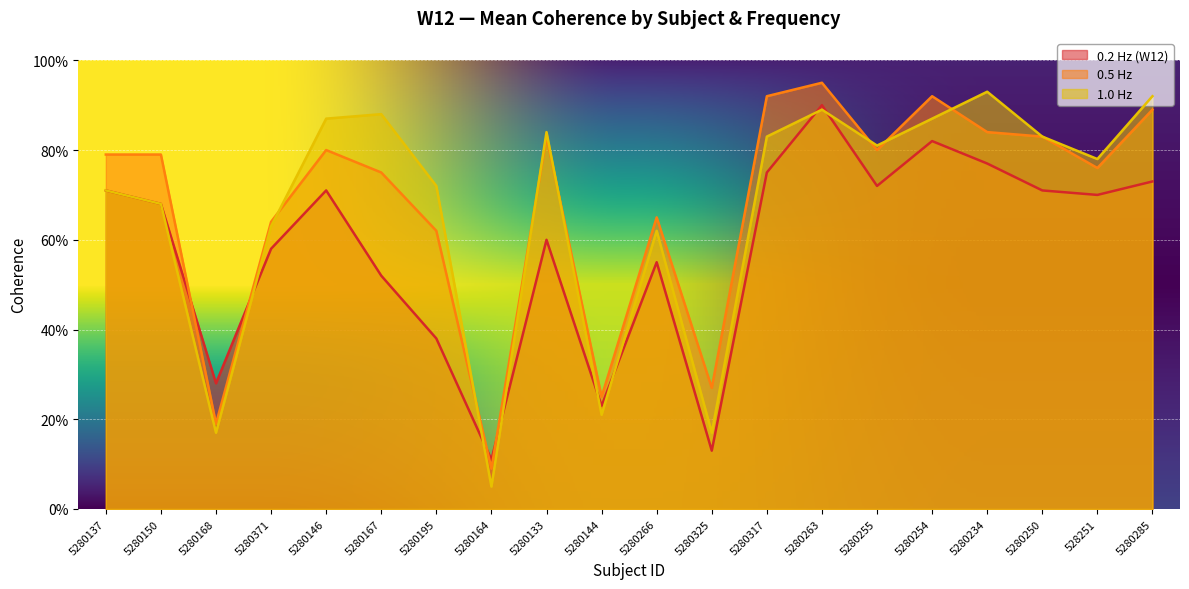

True or false: 0.2 Hz (W12) has a value of 0.1 at 5280164.

True